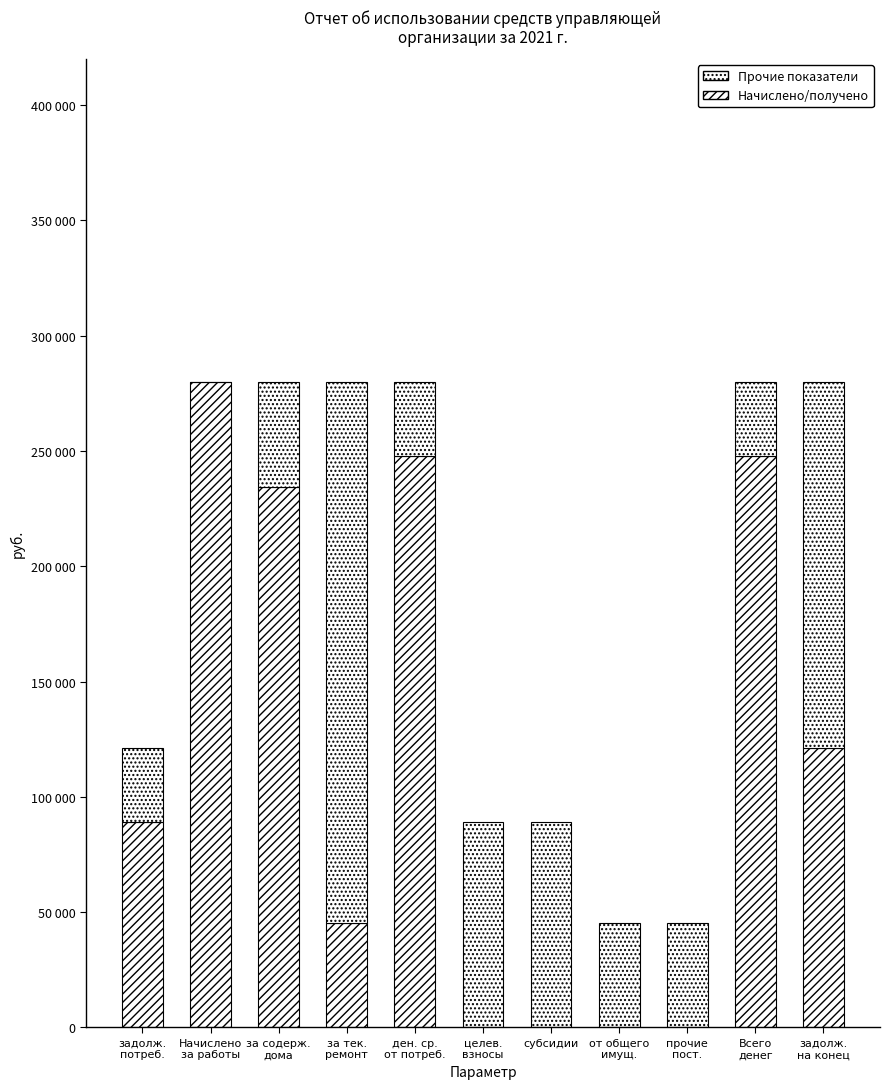

Are the bars grouped side by side (vs. stacked)?

No